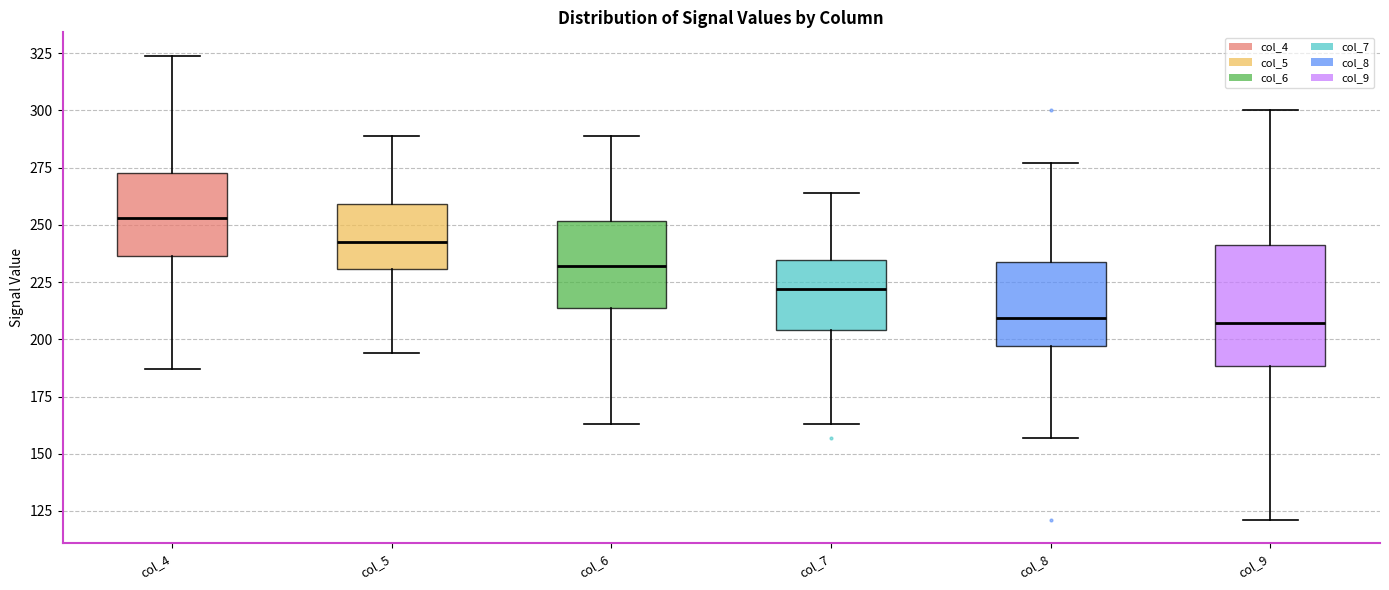

Where does the median line of the box for col_5 sit on the y-axis? The values are not printed on the chart, so give them approximately, as read against the axis.

245